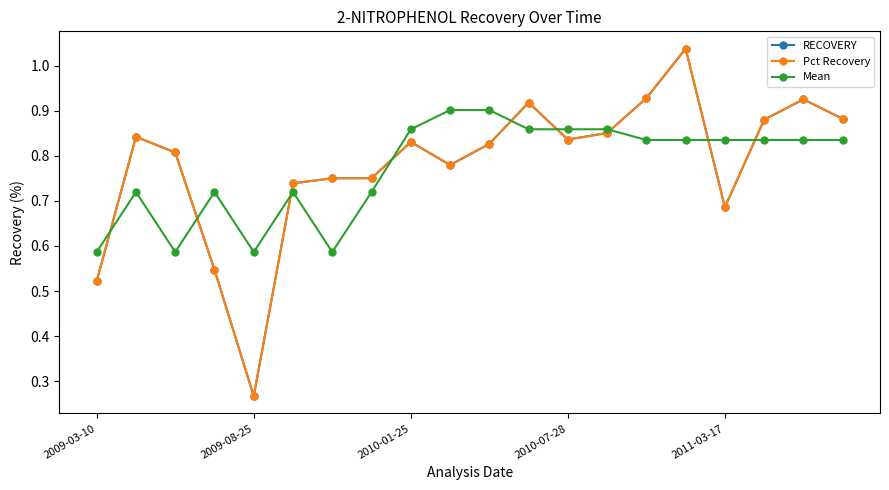

At how many categories does at least one series exceed 1?

1